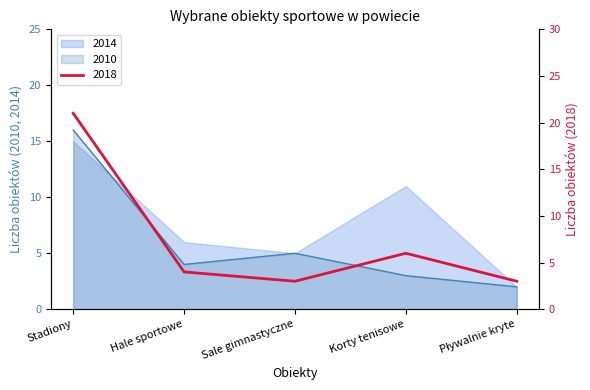

After their last crossing, which series has the higher values: 2018 or 2010?

2018